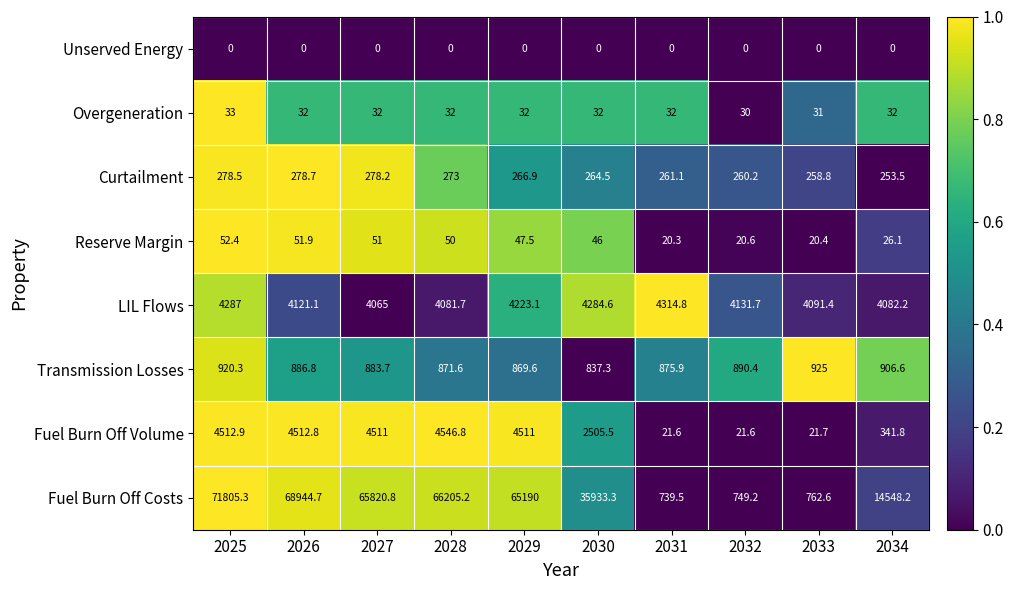

The value of Curtailment at 2030 is 428.0. True or false?

False